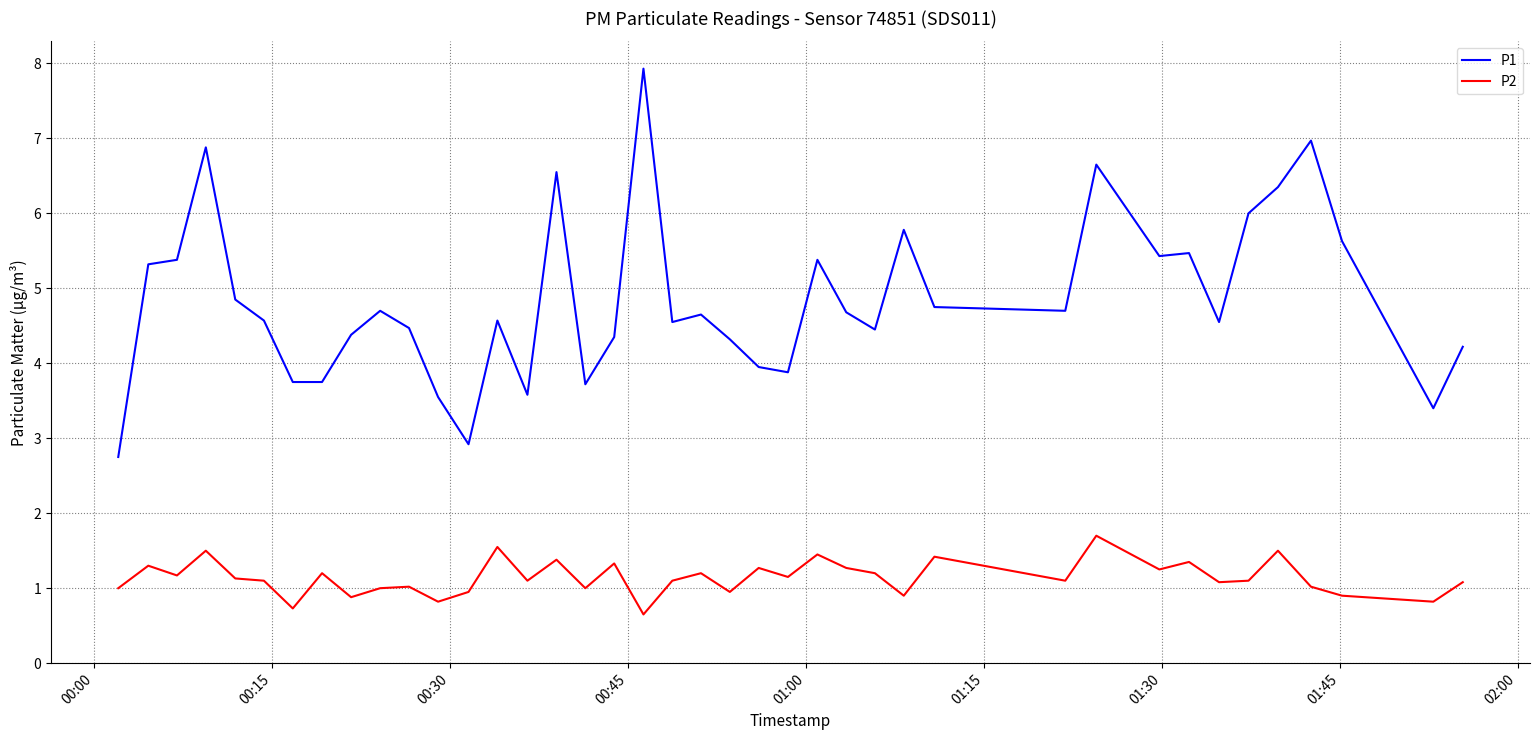

True or false: P2 and P1 intersect in this chart.

False